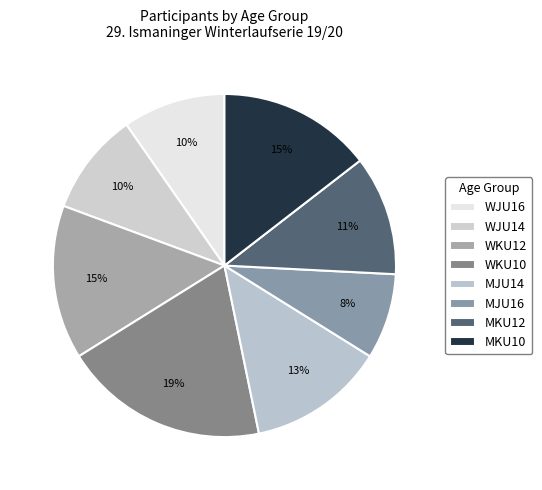

What portion of the pie excludes WJU14?

90.3%